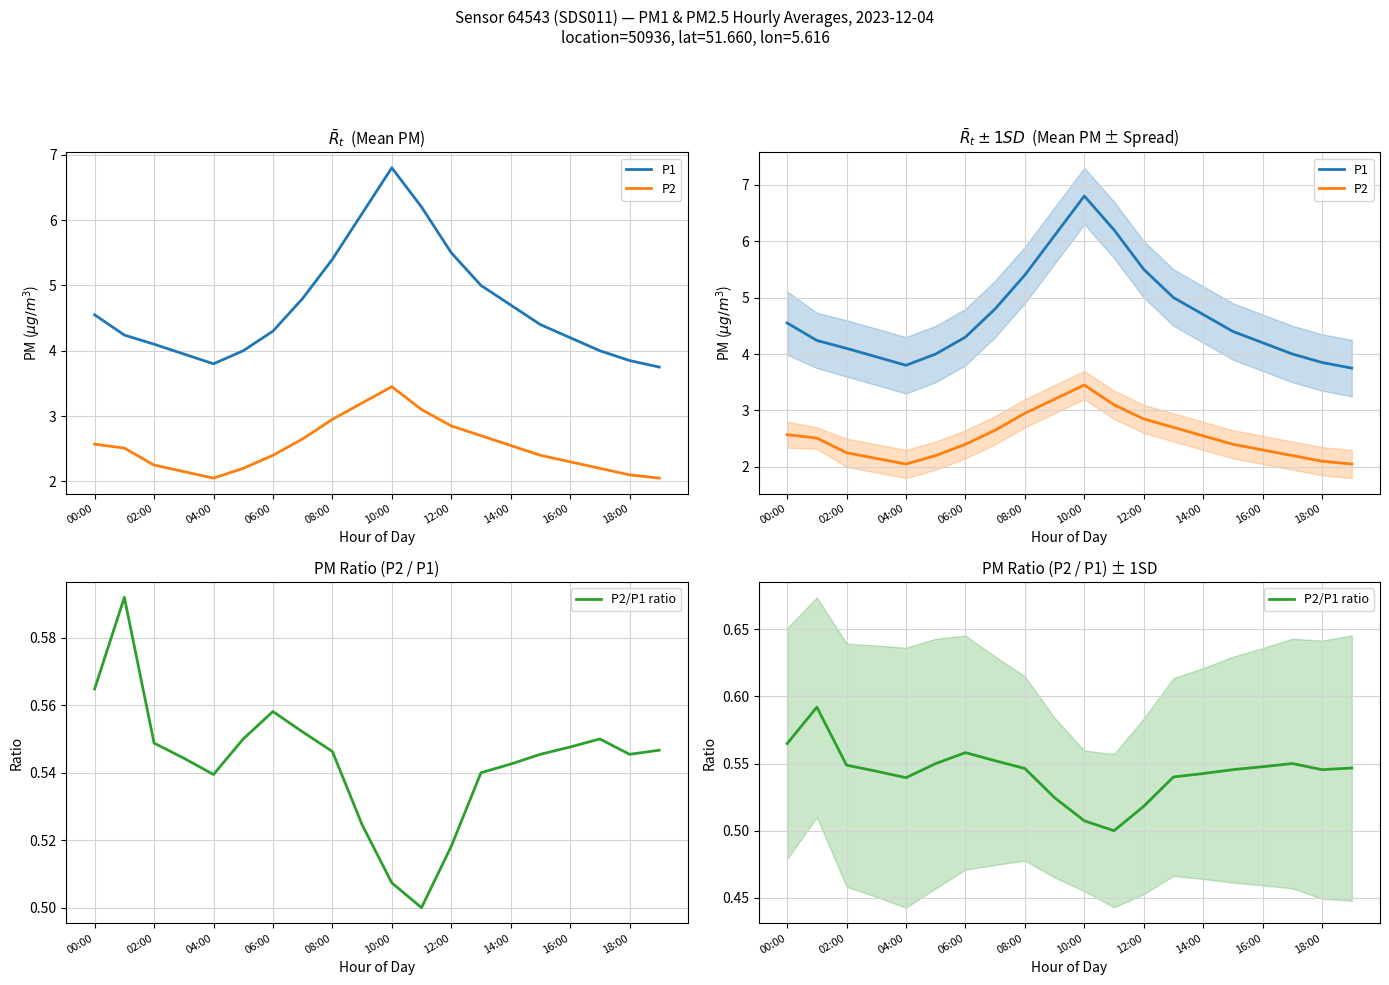

What is the total value across all series at 16:00?

7.0